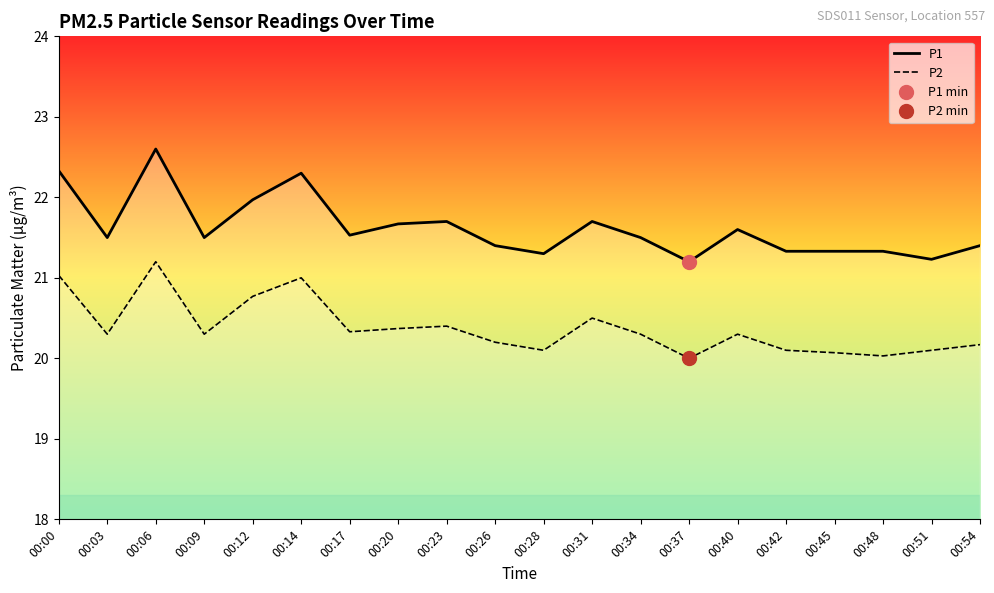

True or false: P1 has more than 2 points higher than both neighbors.

True